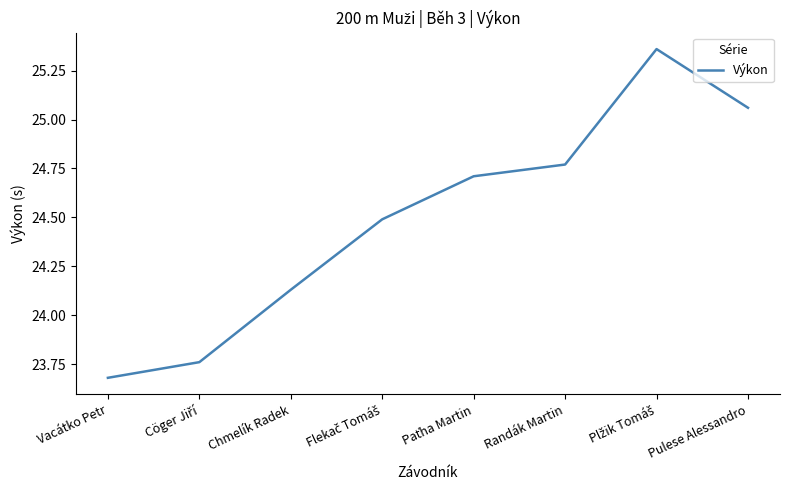

What is the difference between the maximum and minimum values?

1.7